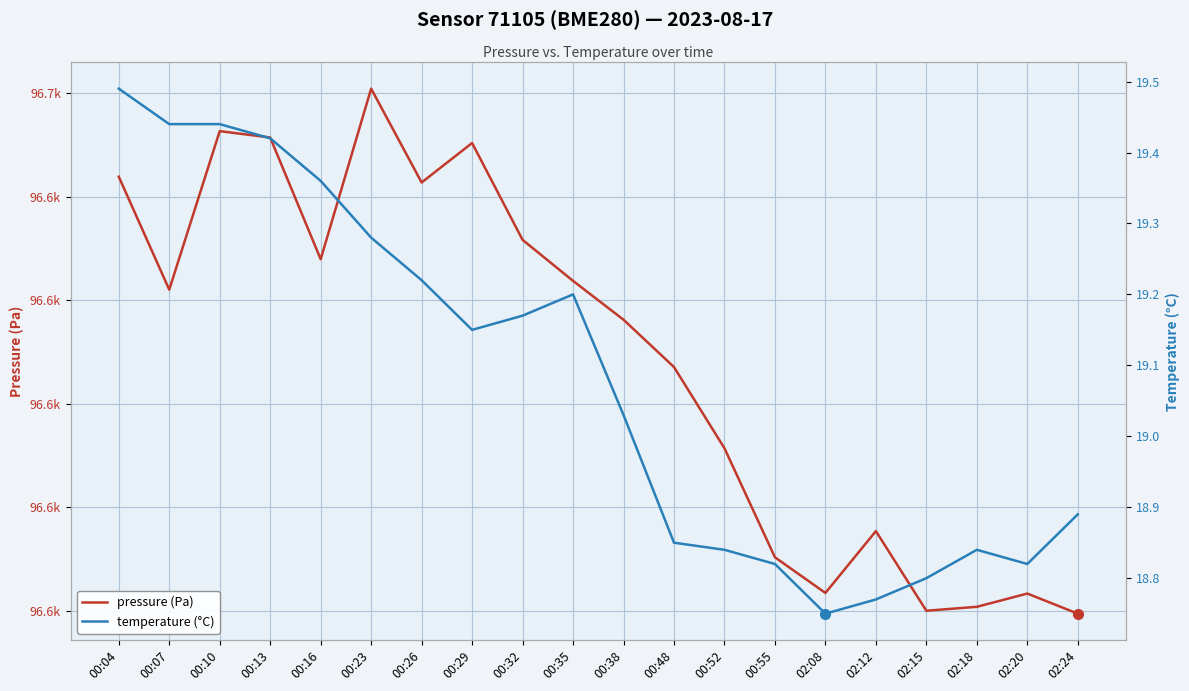

Reading left to right, what are all the values shown in this chart?

pressure (Pa): 00:04=96641.9	00:07=96631.0	00:10=96646.3	00:13=96645.7	00:16=96634.0	00:23=96650.4	00:26=96641.4	00:29=96645.2	00:32=96635.8	00:35=96631.9	00:38=96628.1	00:48=96623.6	00:52=96615.7	00:55=96605.2	02:08=96601.8	02:12=96607.7	02:15=96600.0	02:18=96600.4	02:20=96601.7	02:24=96599.8
temperature (°C): 00:04=19.5	00:07=19.4	00:10=19.4	00:13=19.4	00:16=19.4	00:23=19.3	00:26=19.2	00:29=19.1	00:32=19.2	00:35=19.2	00:38=19.0	00:48=18.9	00:52=18.8	00:55=18.8	02:08=18.8	02:12=18.8	02:15=18.8	02:18=18.8	02:20=18.8	02:24=18.9